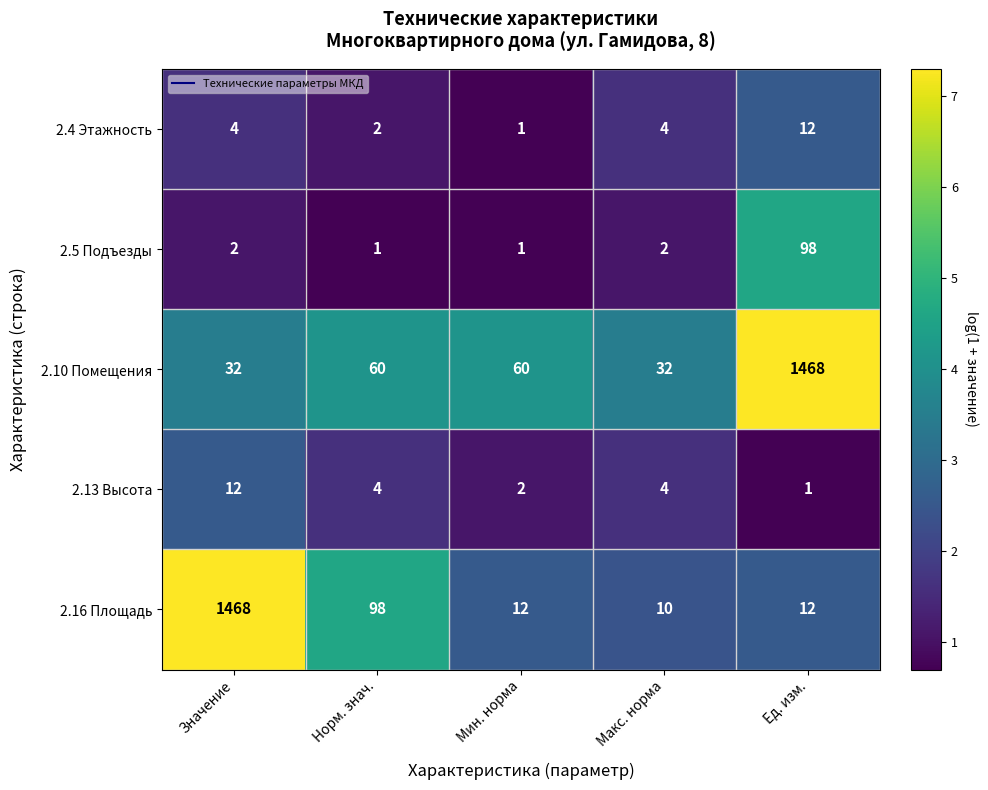

What is the difference between the maximum and minimum values in the 2.16 Площадь series?

1458